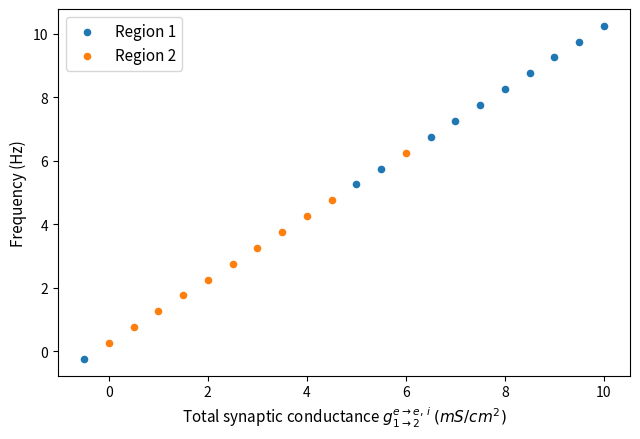

Which series reaches the minimum Y coordinate?

Region 1